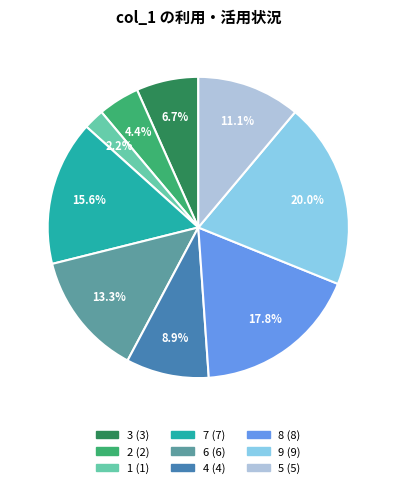

To the nearest percent, what portion does 2 represent?

4%